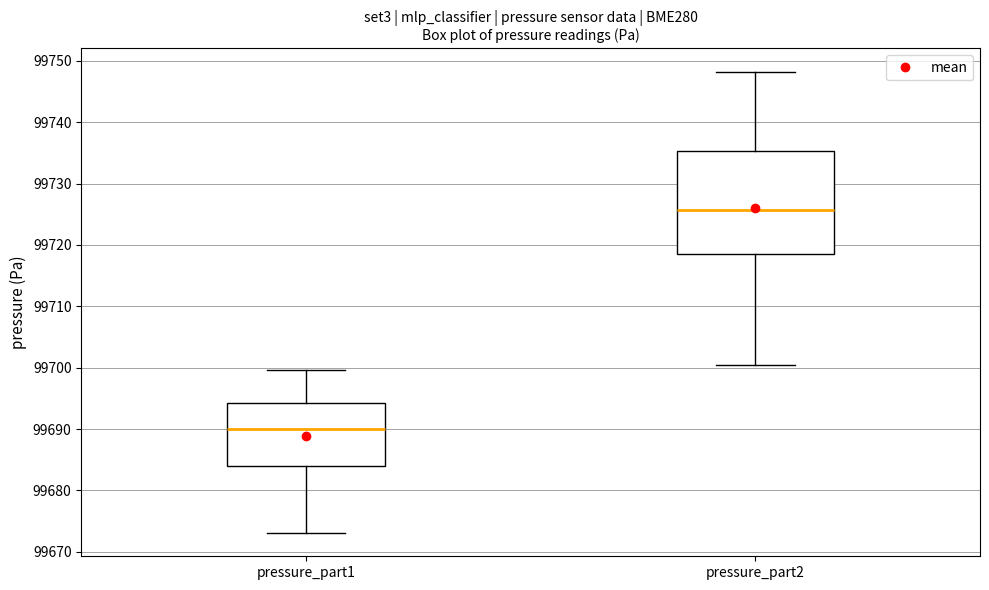

Reading left to right, read every box against the y-axis: the position of its median line, the range the box covers, and the ends of its whiskers. The values are not printed on the chart, so give them approximately, as read against the axis.

pressure_part1: median 99690, box 99684 to 99694, whiskers 99673 to 99700
pressure_part2: median 99726, box 99718 to 99735, whiskers 99700 to 99748